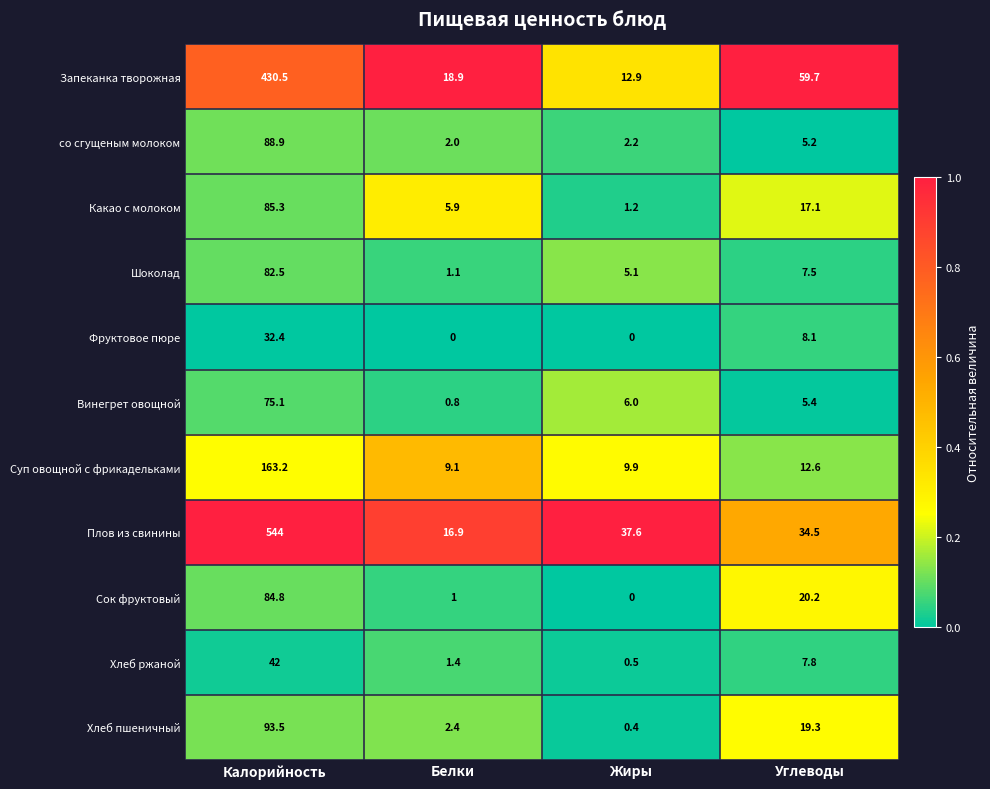

Which series has the widest spread of values?

Плов из свинины